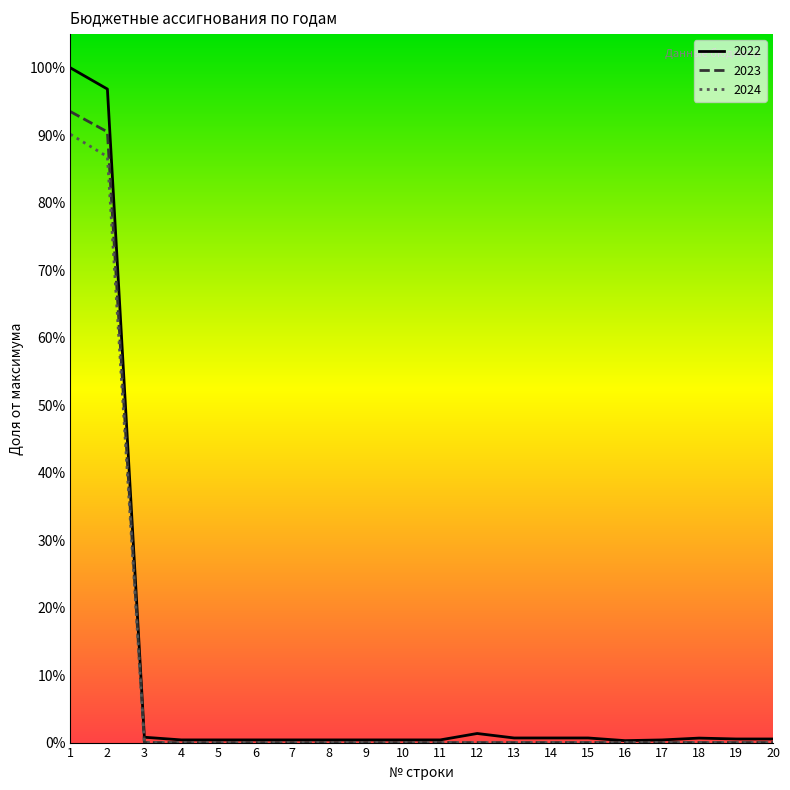

The value of 2024 at 18 is 0.0. True or false?

True